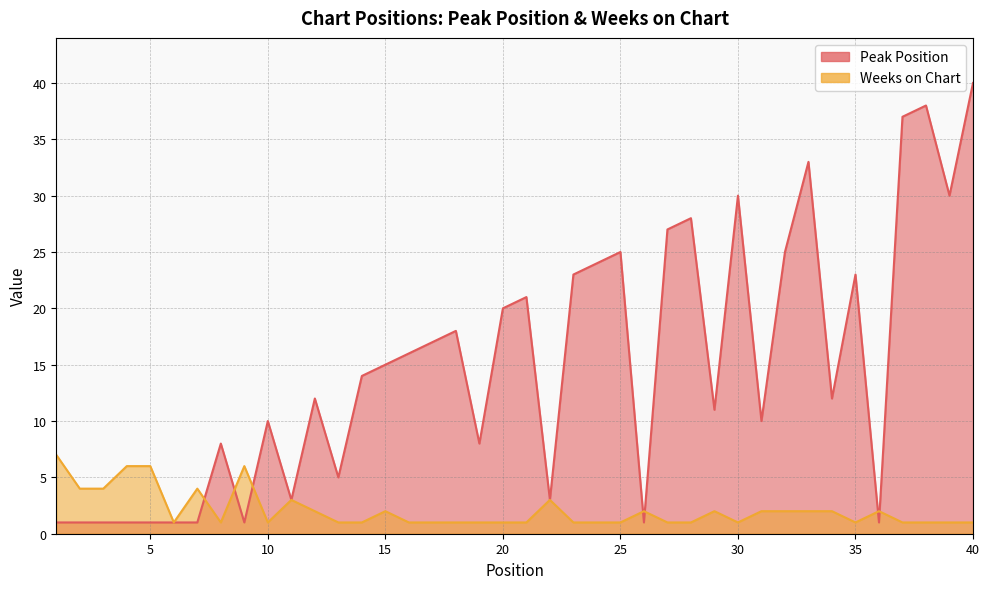

What is the difference between the maximum and minimum values in the Peak Position series?

39